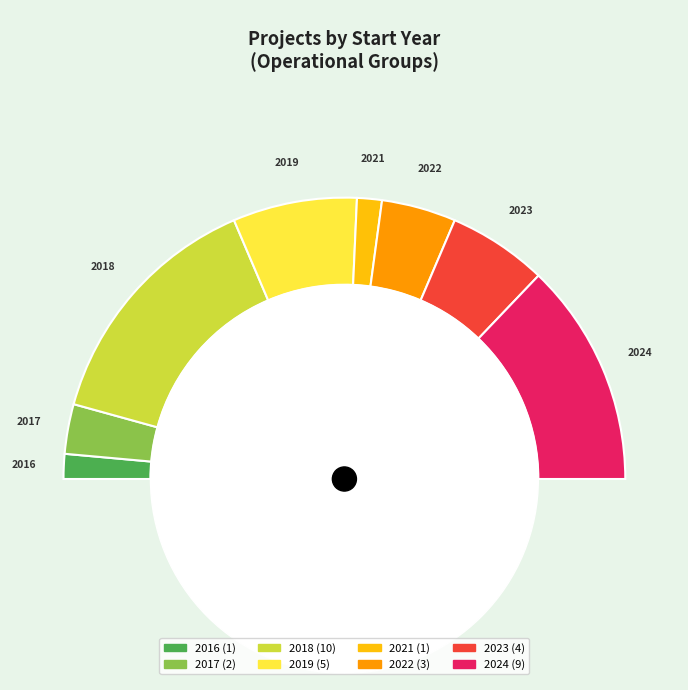

Is it true that 2024 is 1% of the pie?

False